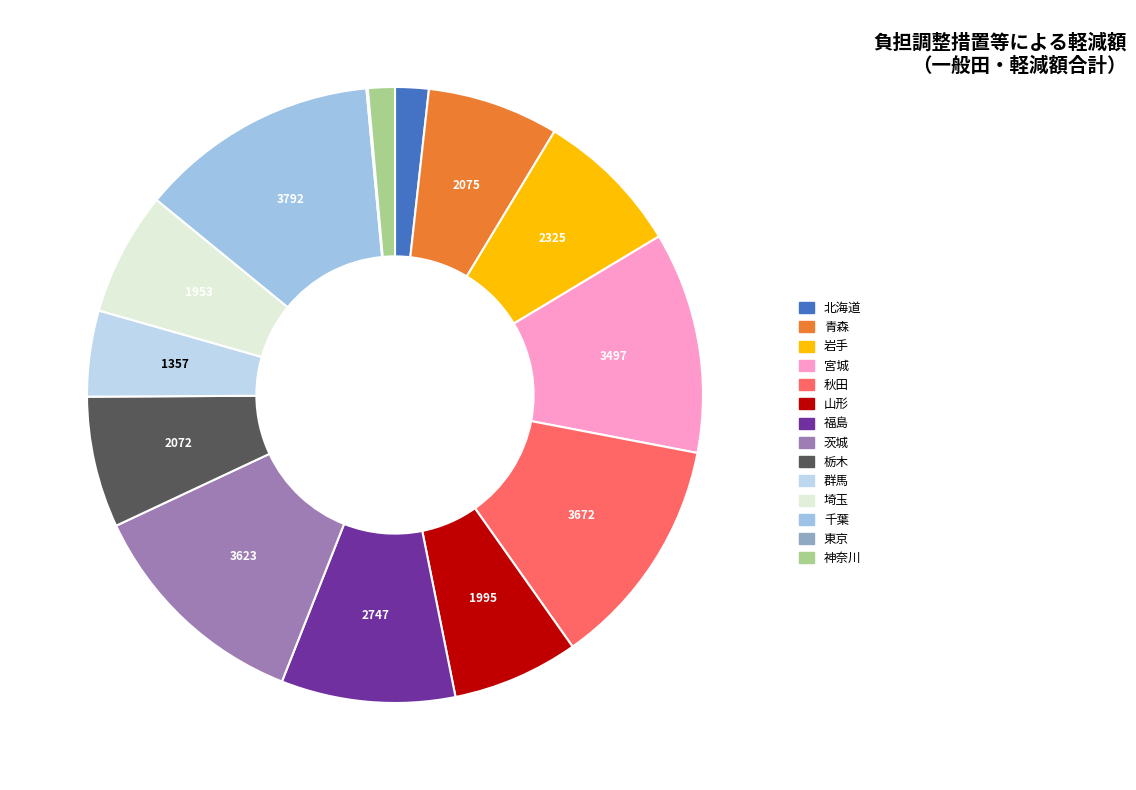

What percentage is the 群馬 slice, to the nearest percent?

5%